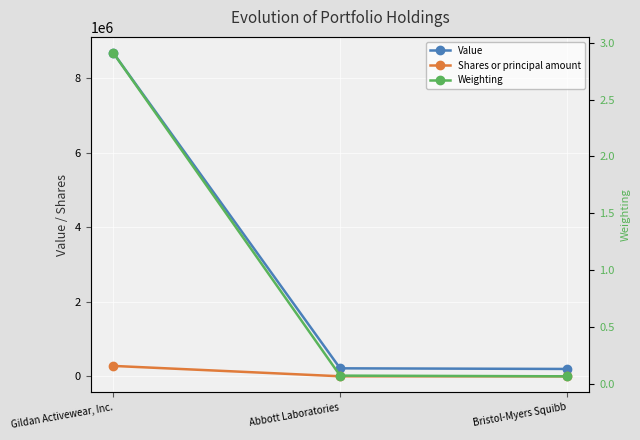

What is the difference between the maximum and minimum values in the Weighting series?

2.8